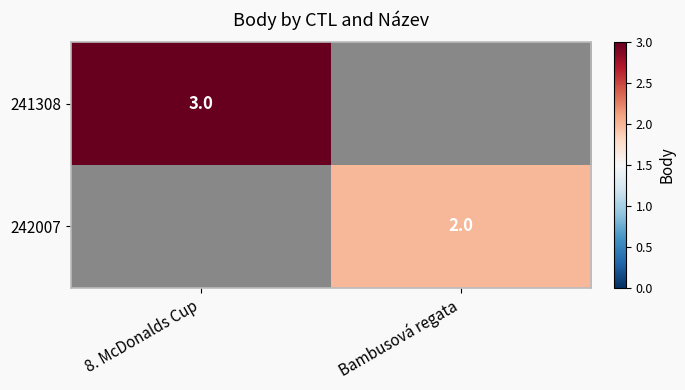

Is it true that 242007 equals 2 at Bambusová regata?

True